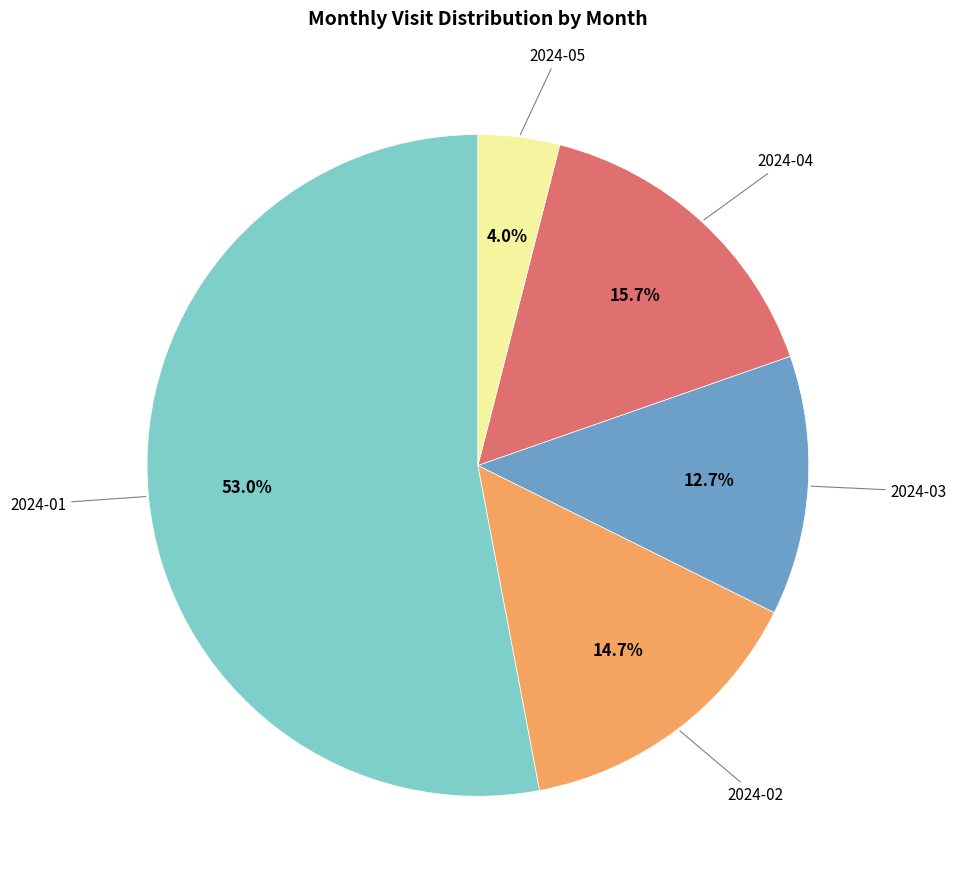

Does any single category account for the majority?

Yes